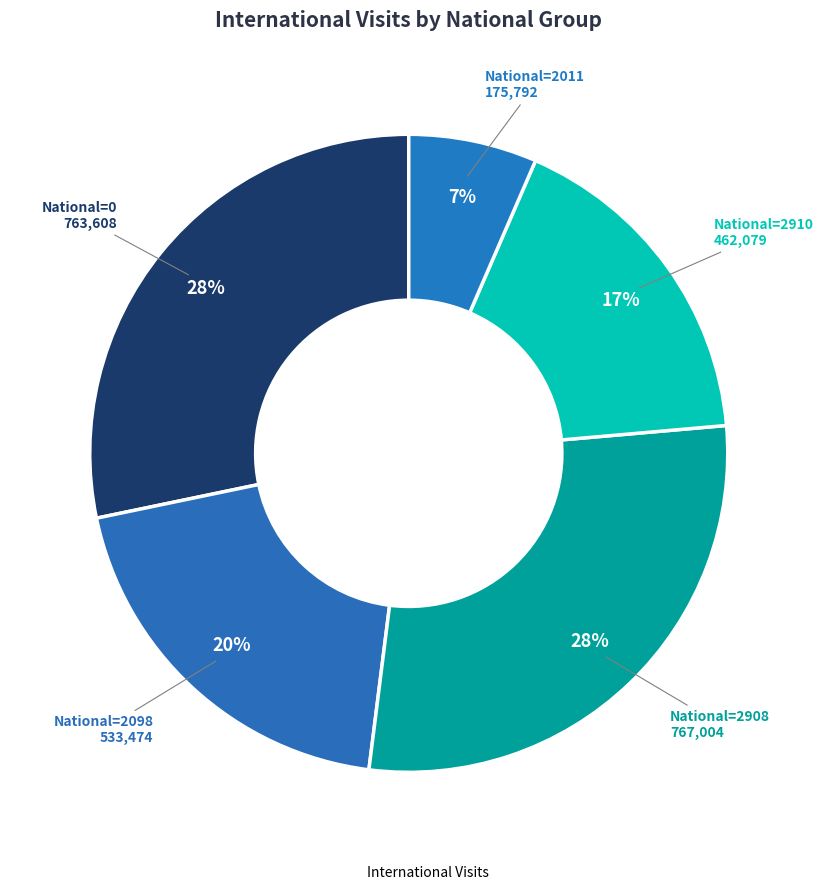

How many segments does this pie chart have?

5